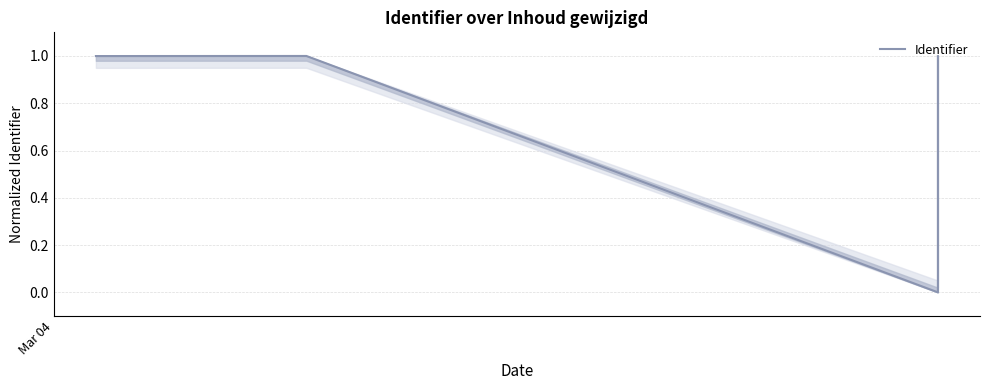

What is the label of the 4th point from the right?

Mar 04